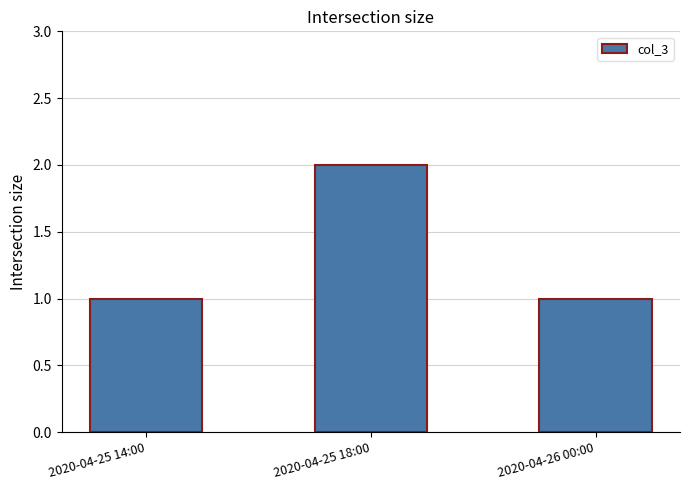

The value at 2020-04-25 18:00 is 2. True or false?

True